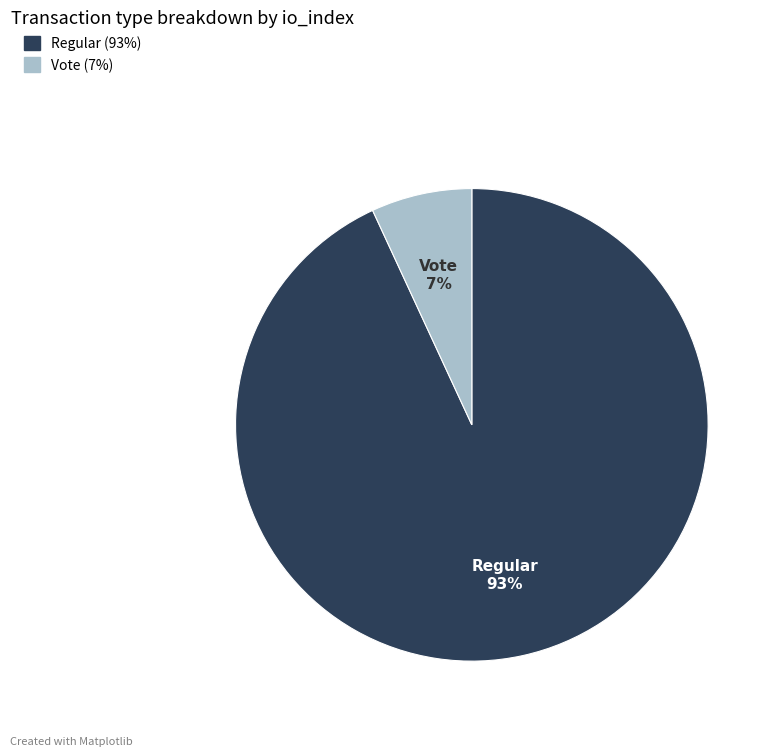

To the nearest percent, what is the difference between the largest and smallest slice percentages?

86%